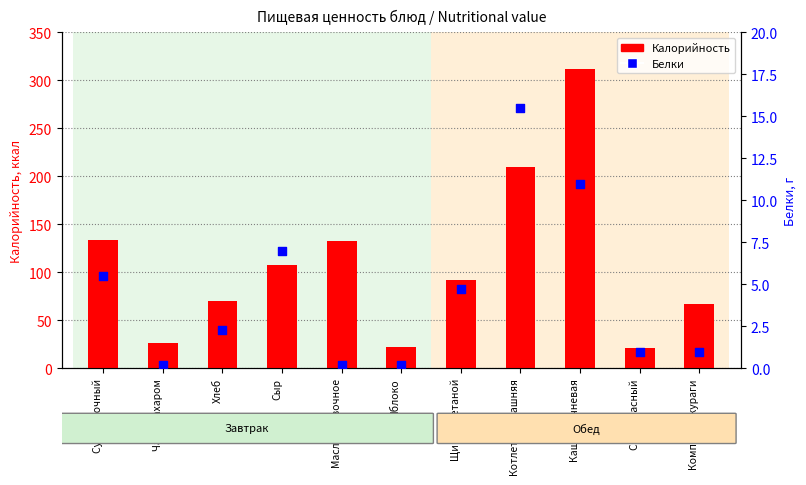

Which series reaches the minimum Y coordinate?

Белки